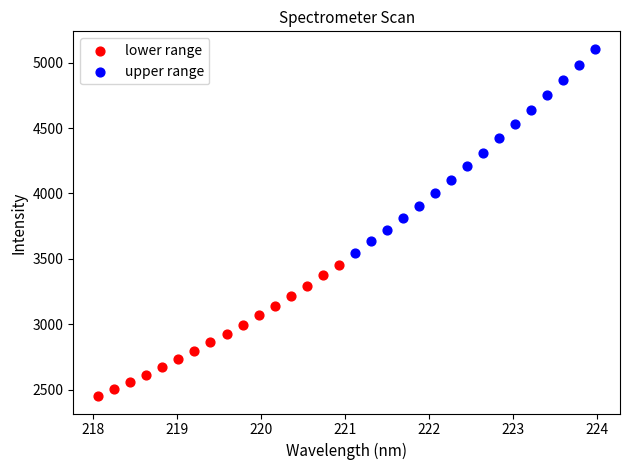

Which series has the widest spread of Y values?

upper range